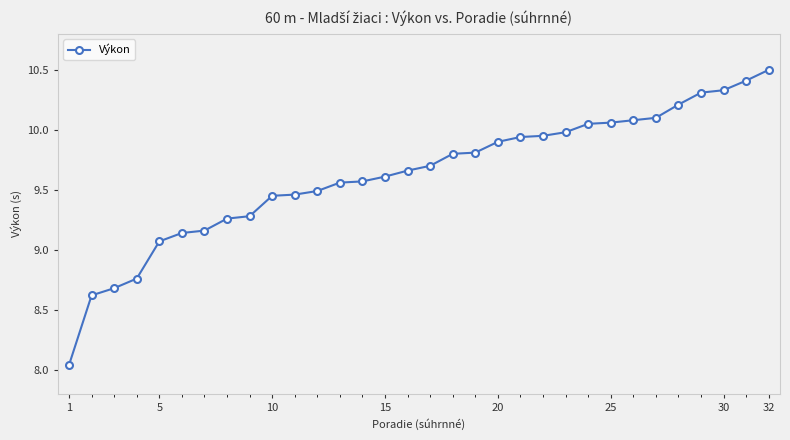

What is the difference between the second highest and second lowest values?

1.8